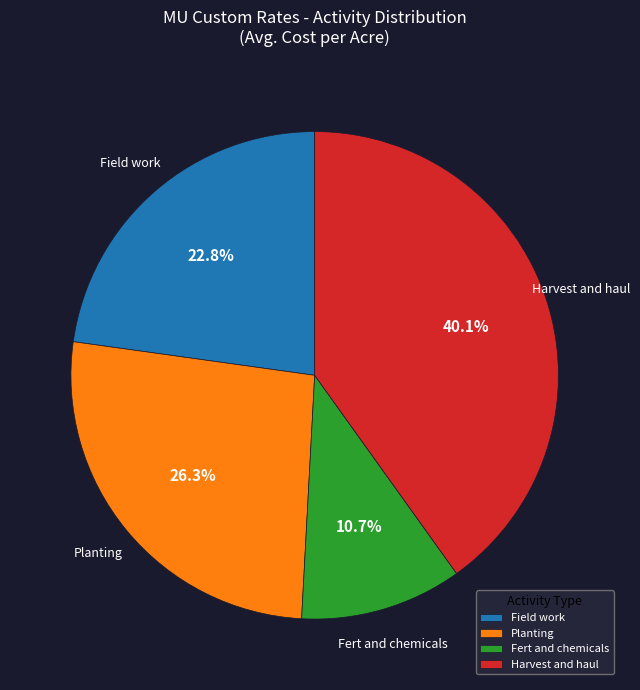

What is the largest slice in the pie chart?

Harvest and haul